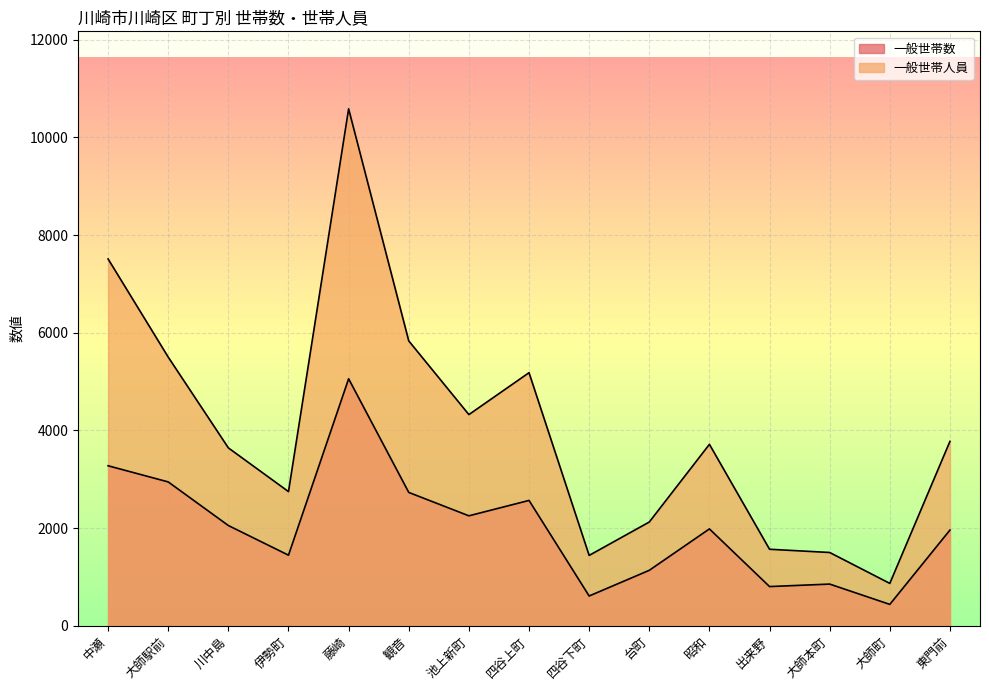

True or false: 一般世帯数 and 一般世帯人員 intersect in this chart.

False